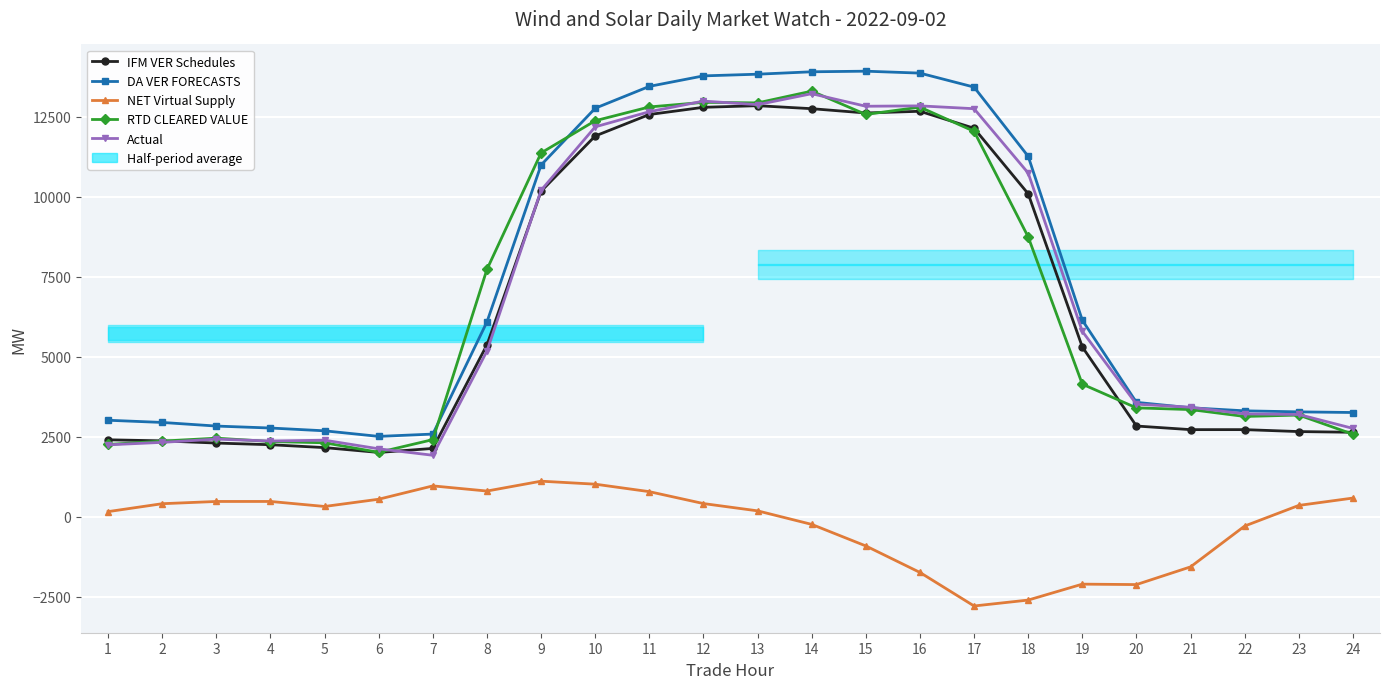

At which label does RTD CLEARED VALUE first exceed 4147?

8